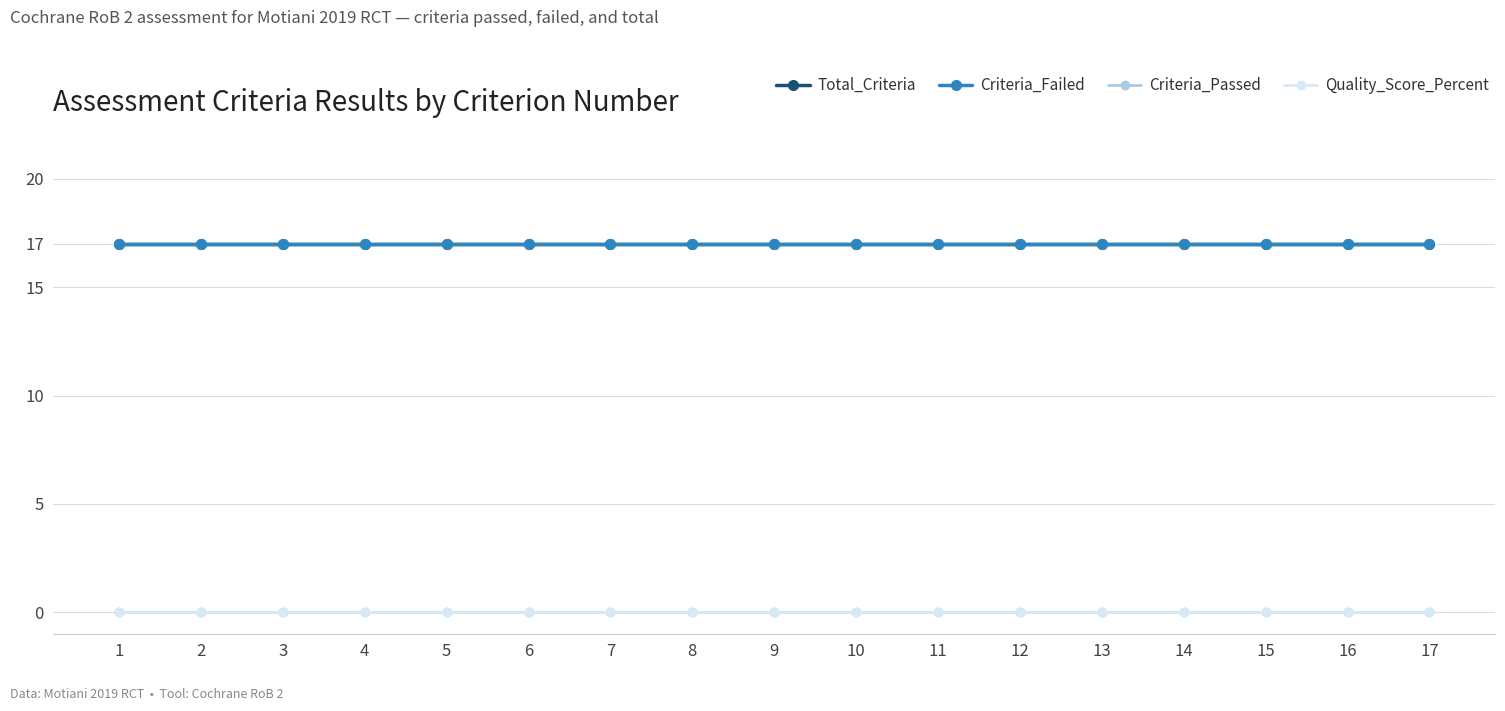

Is this an area chart (filled region under the line)?

No